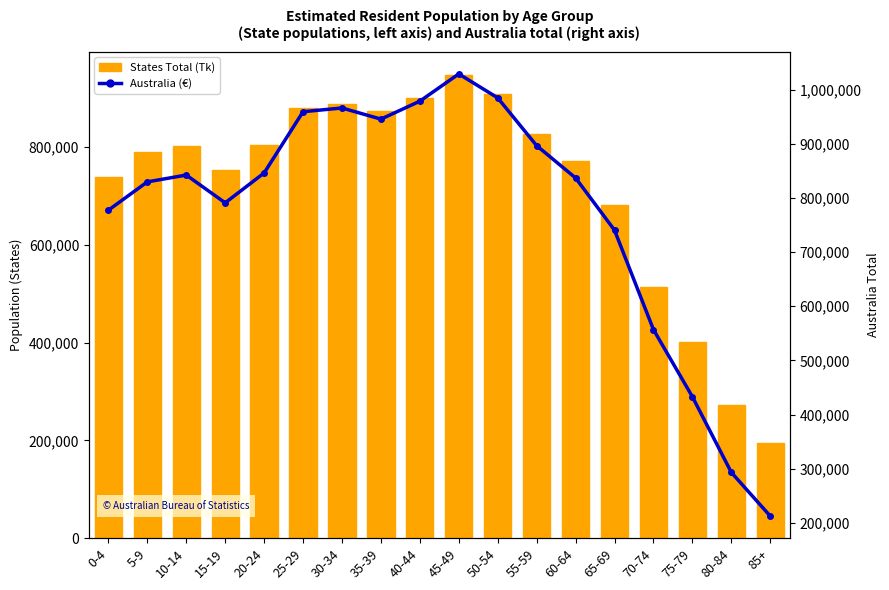

Count the number of categories in the chart.

18